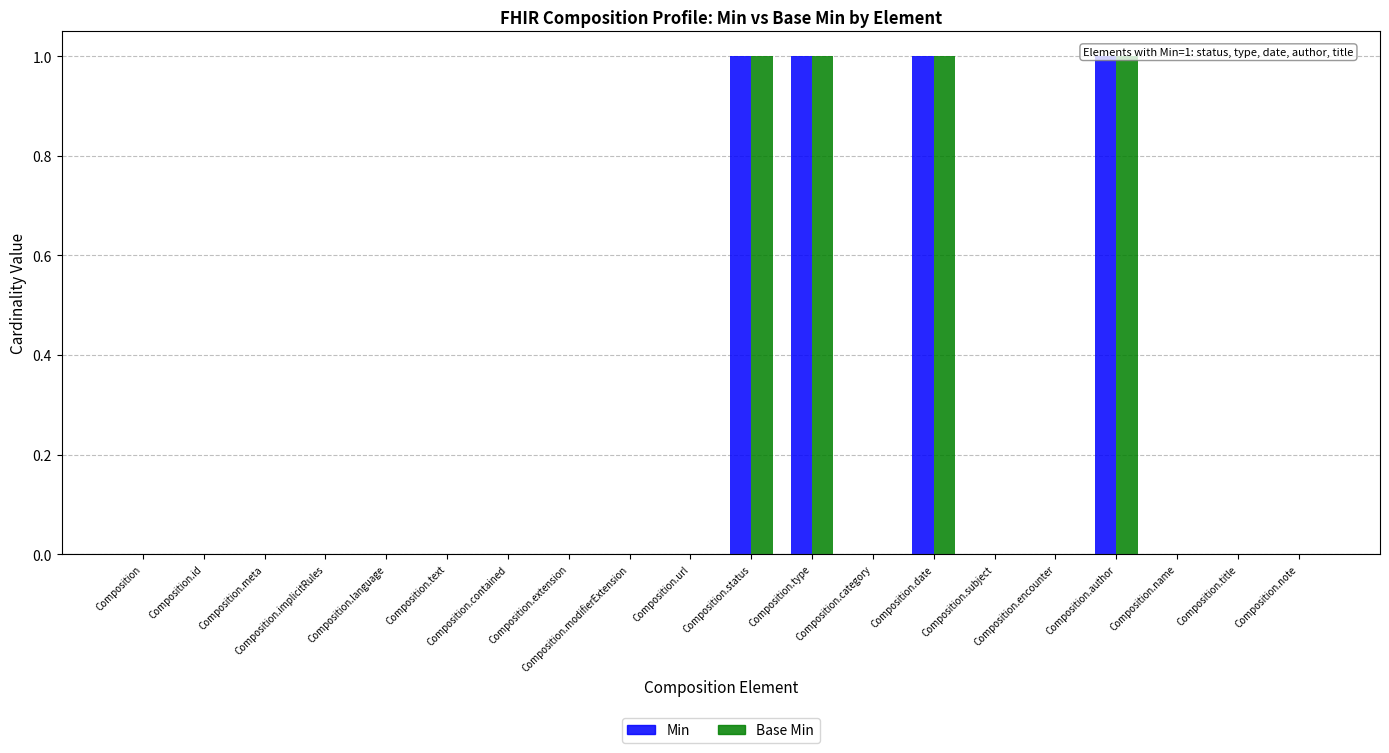

Does the chart contain stacked bars?

No